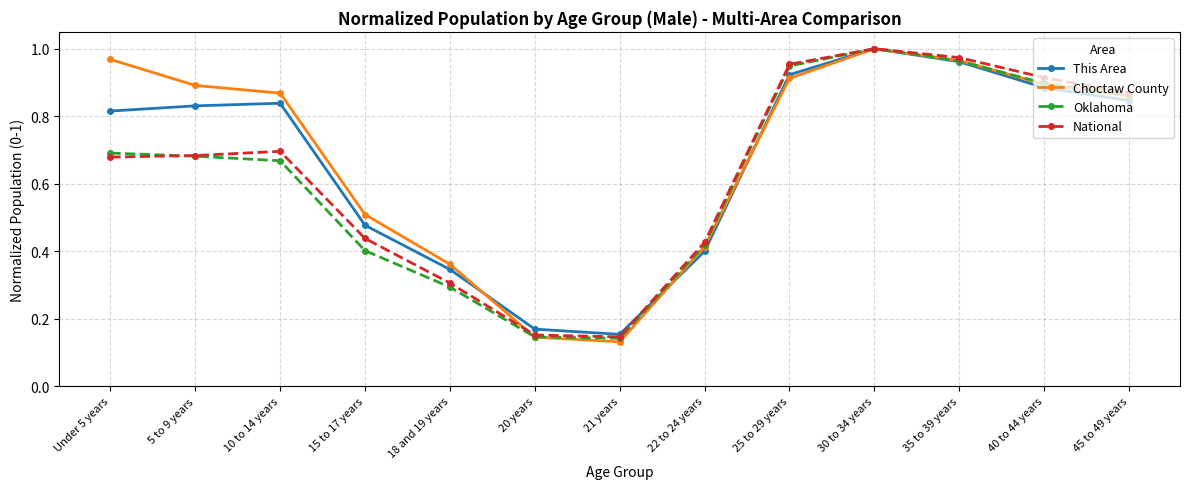

List the series in order of their overall mean, lowest first.

Oklahoma, National, This Area, Choctaw County